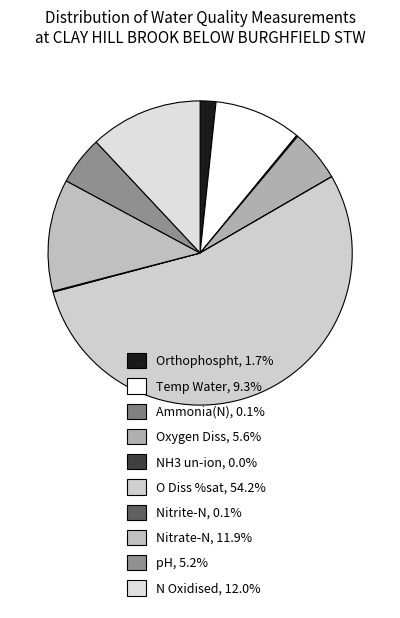

True or false: Temp Water accounts for 24% of the total.

False